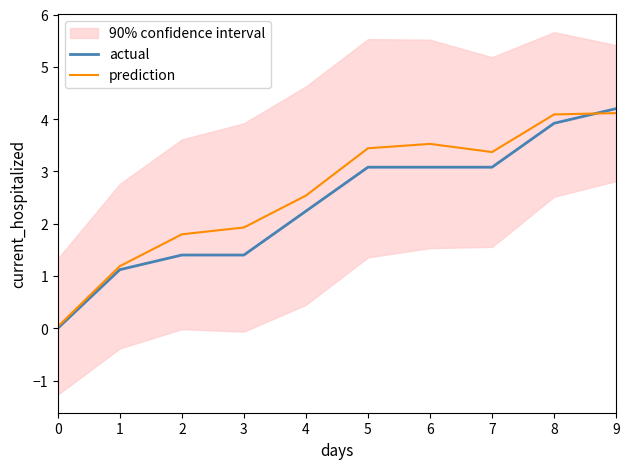

Which series changed the most between 2 and 8?

actual